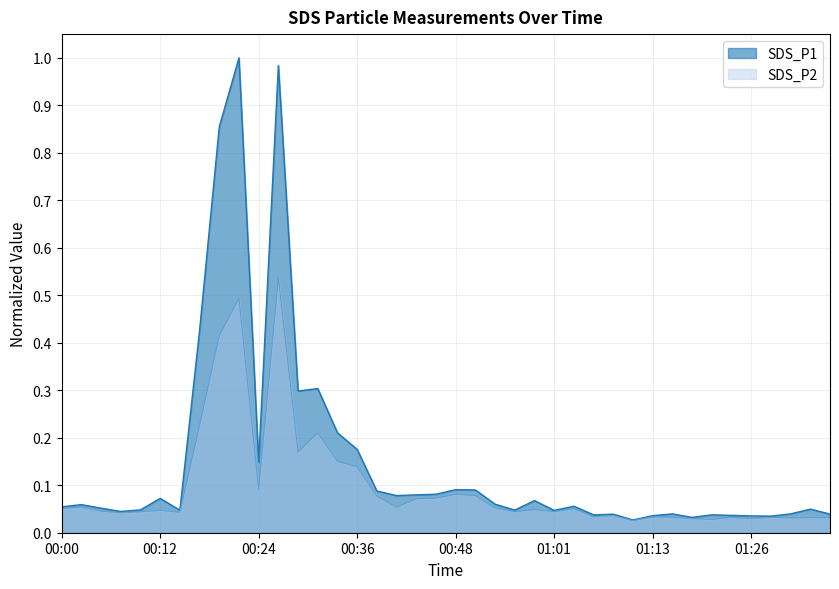

What position from the right is 01:06?

13